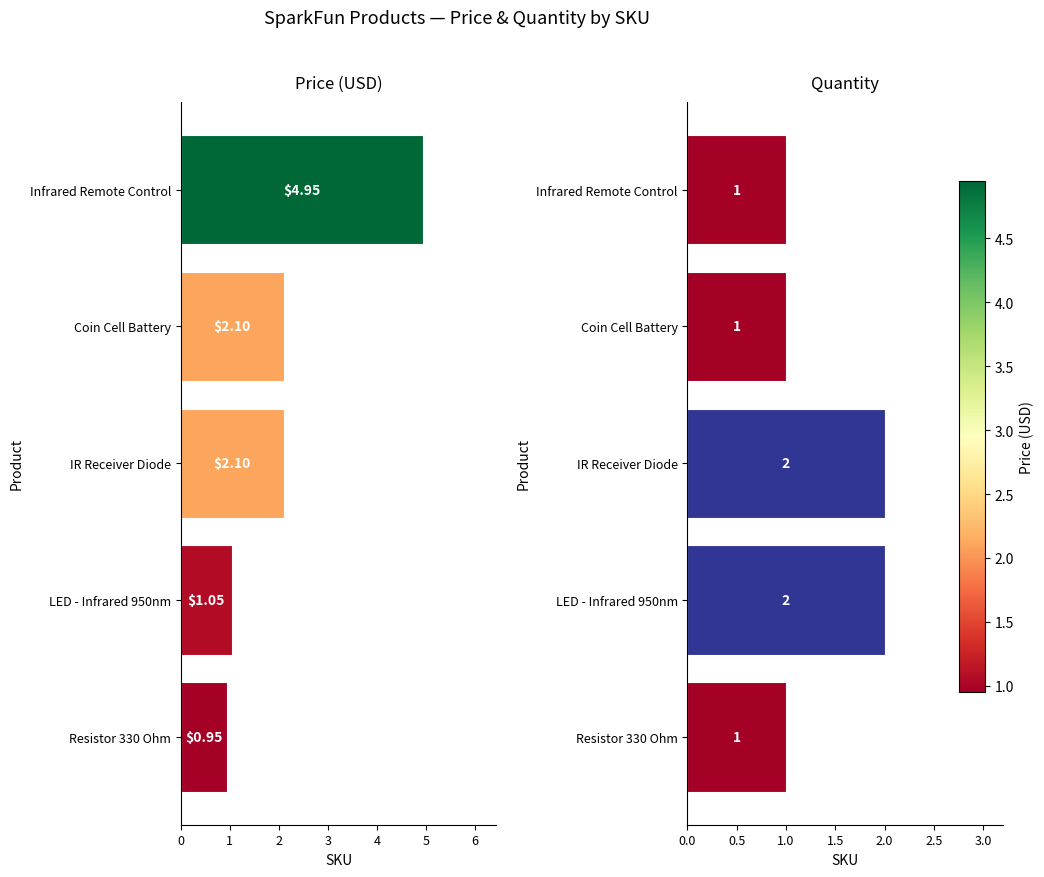

Rank the series at Resistor 330 Ohm from lowest to highest value.

Price (USD), Quantity